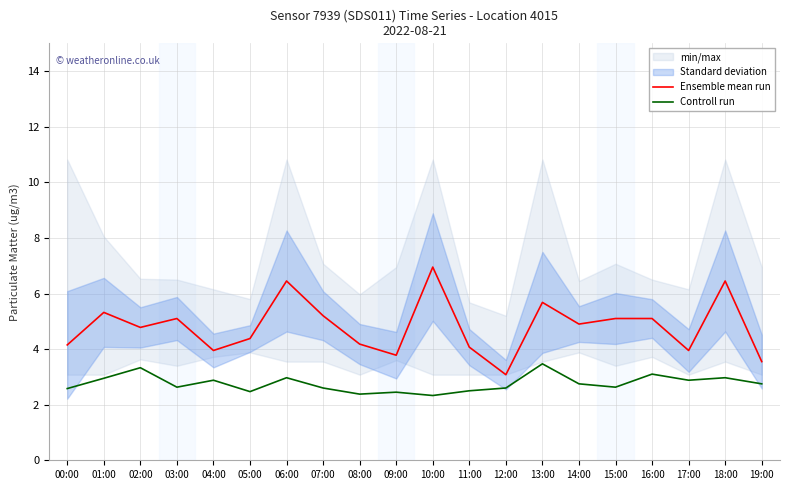

Read the Ensemble mean run value at 13:00.

5.7